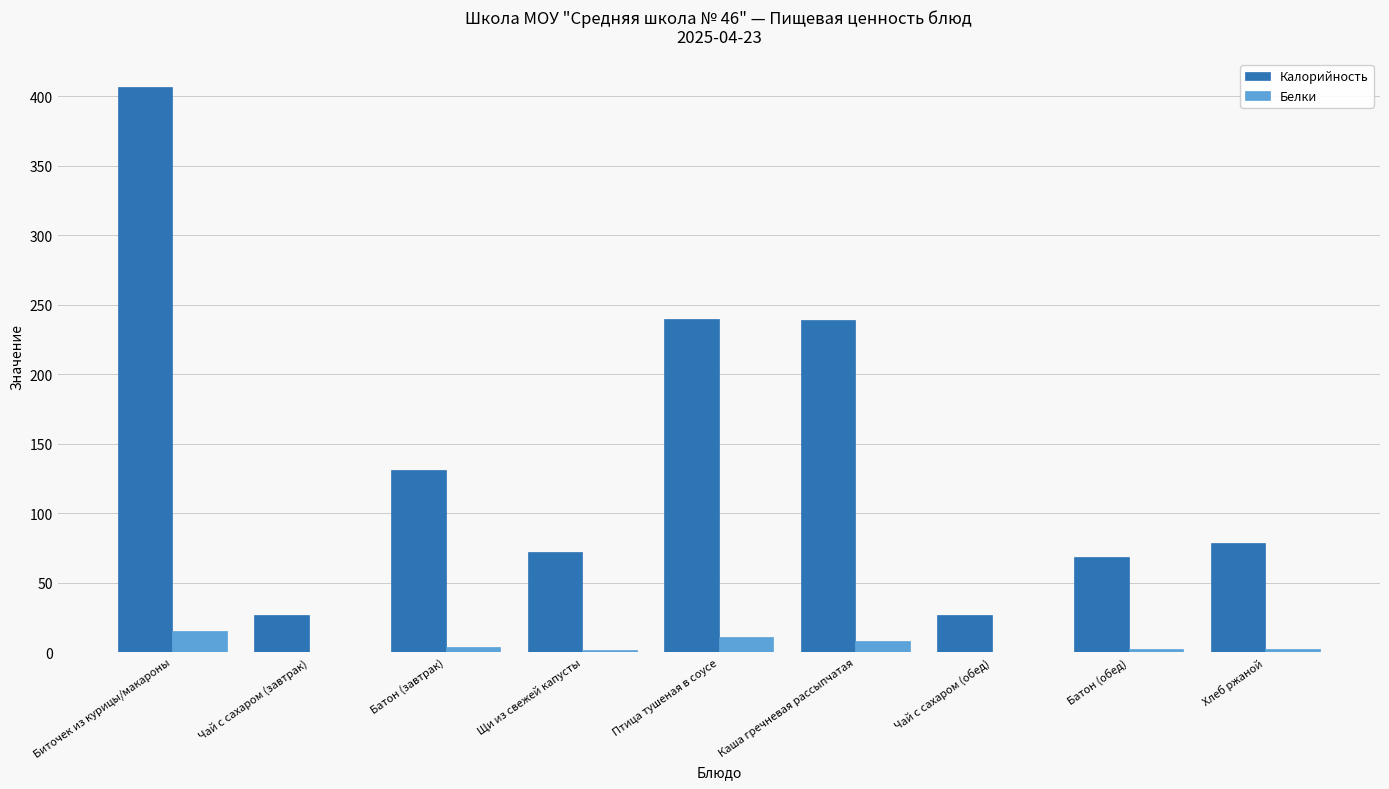

The Калорийность series shows 406.6 at Биточек из курицы/макароны. True or false?

True